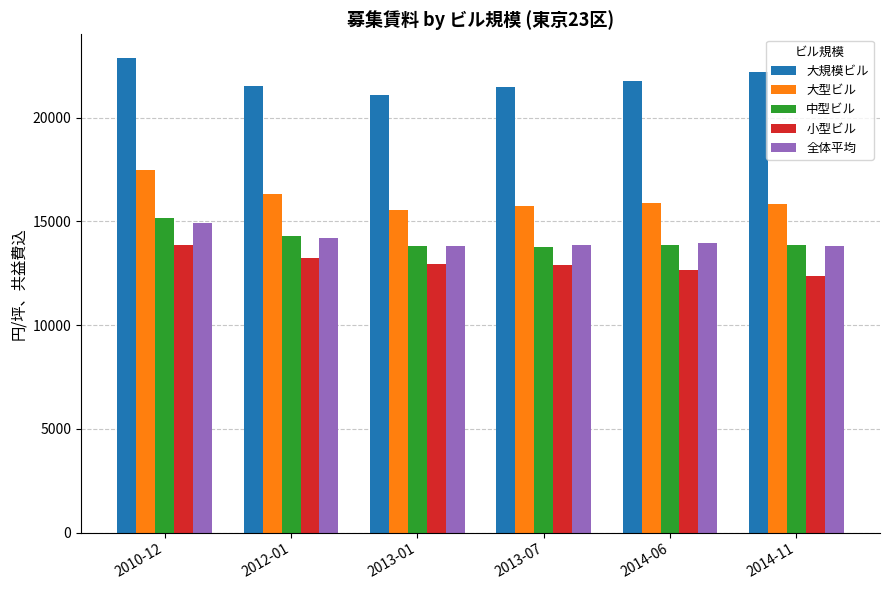

How many data points in 中型ビル are less than 13874?

3